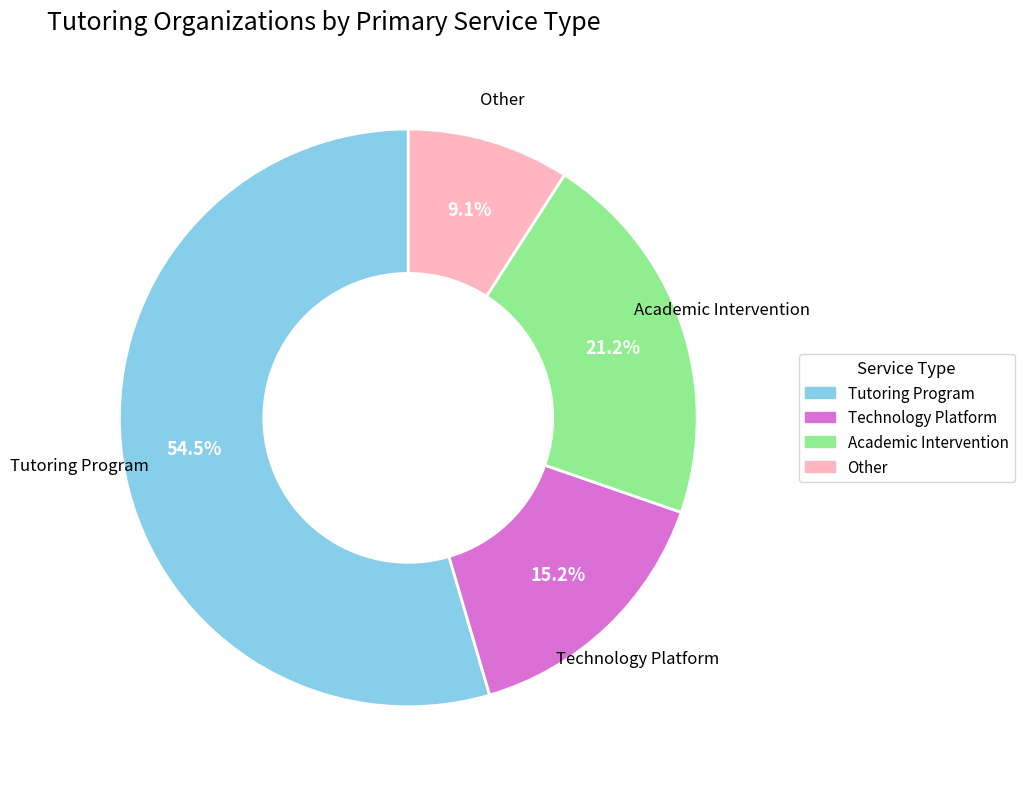

How many slices are in this pie chart?

4